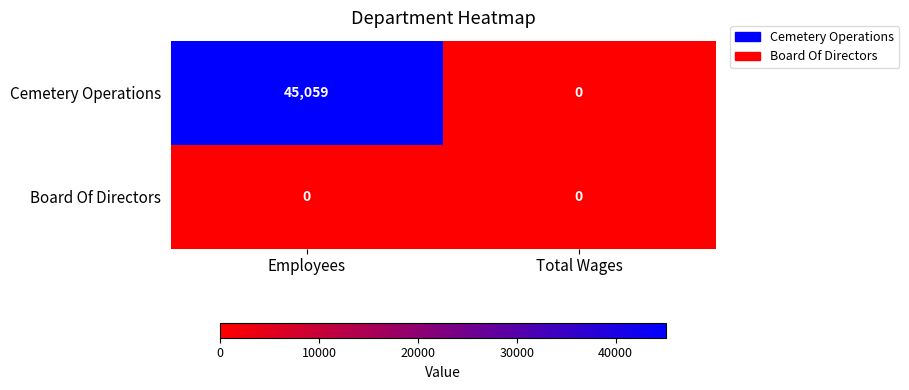

Reading right to left, transcribe all the data shown in this chart.

Cemetery Operations: 0	45059
Board Of Directors: 0	0